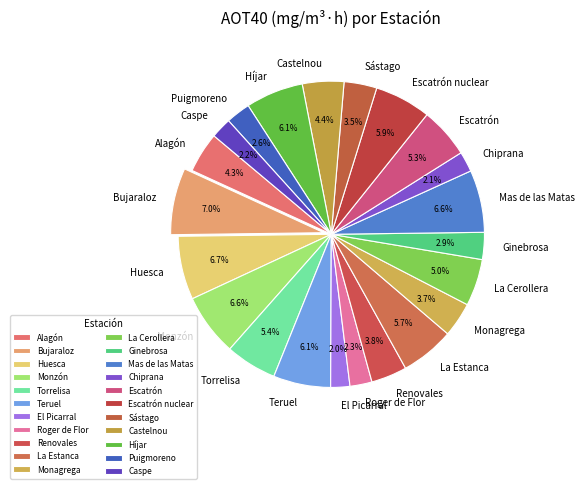

True or false: La Estanca accounts for 14% of the total.

False